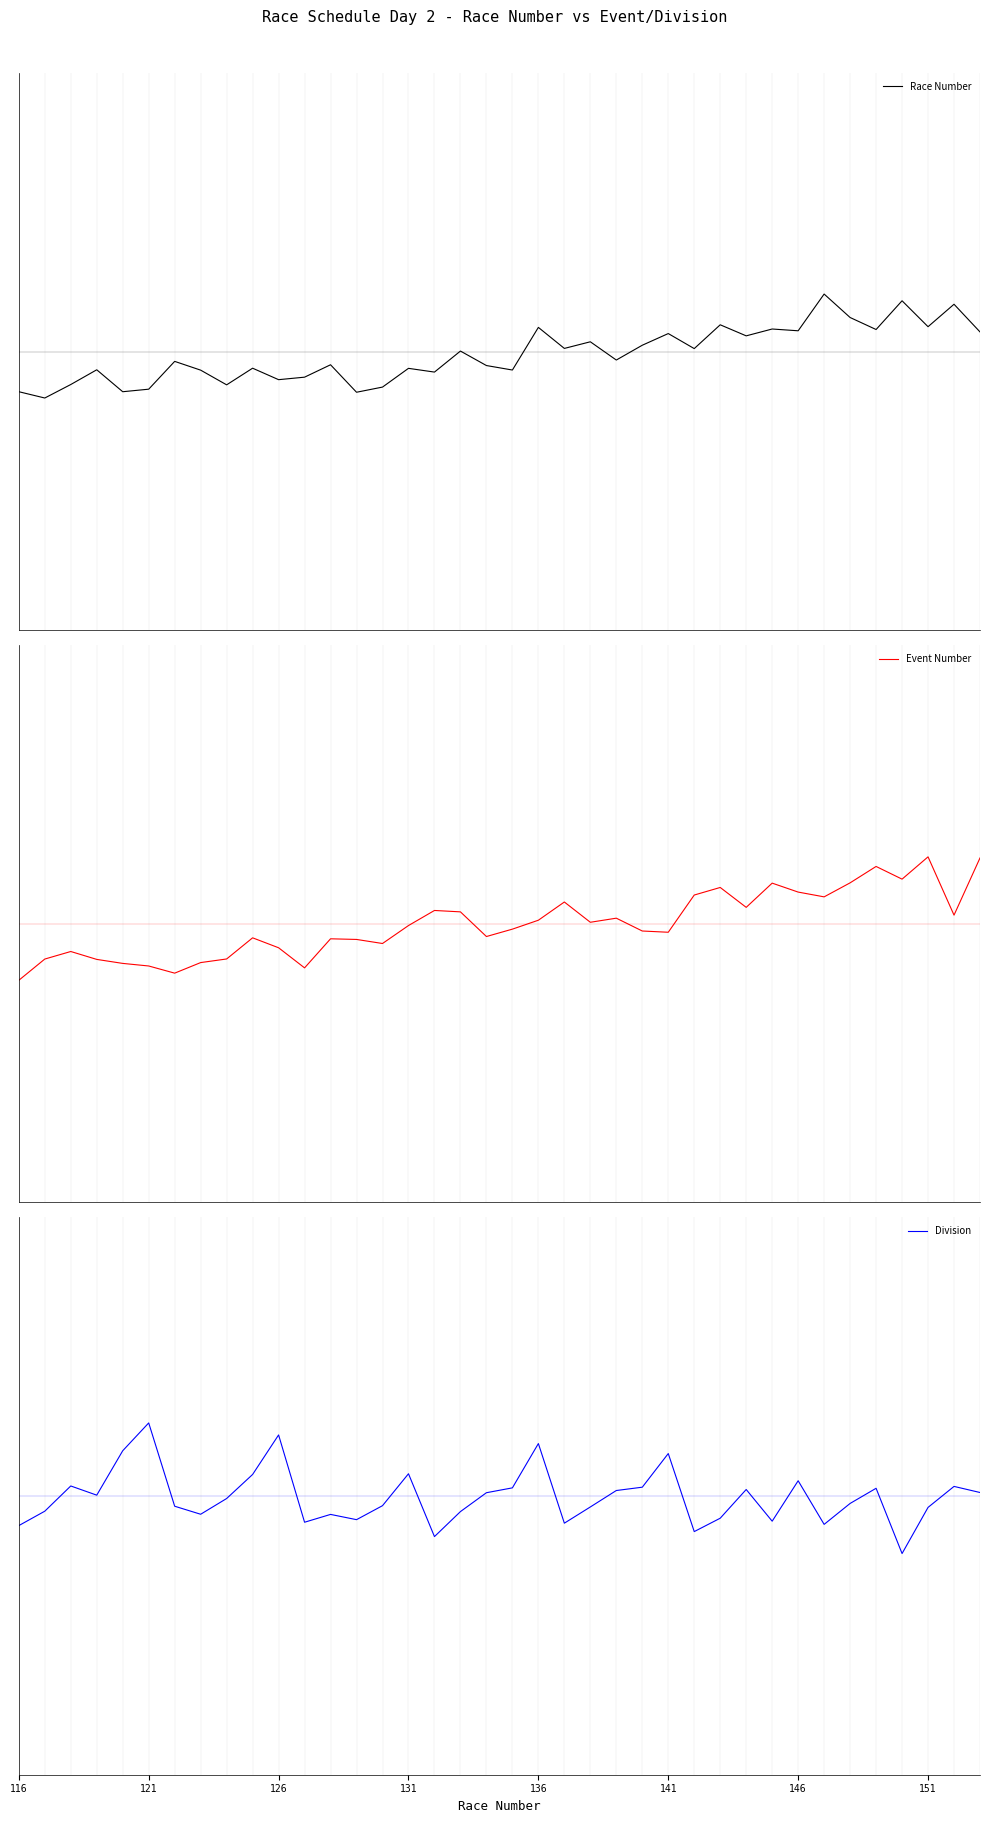

Rank the series by their maximum value, from highest to lowest.

Division, Event Number, Race Number